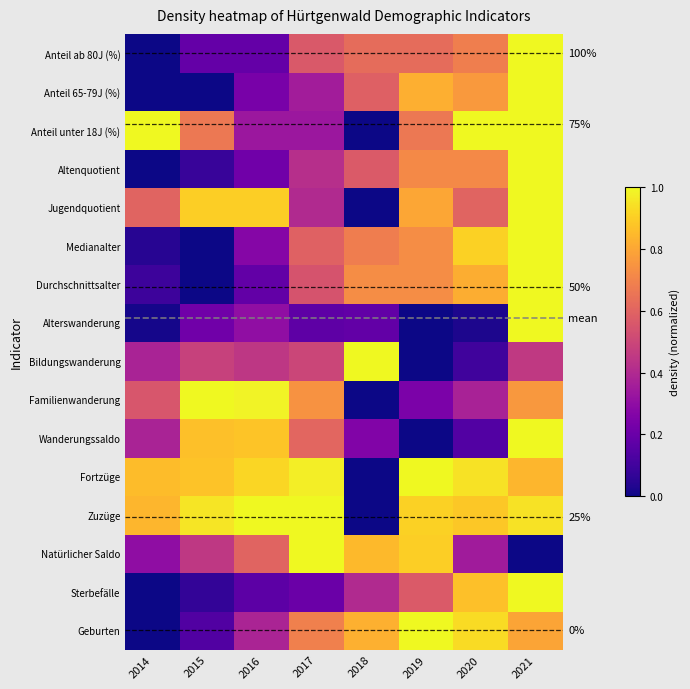

List the labels in order of Zuzüge value, smallest first.

2018, 2014, 2020, 2019, 2021, 2015, 2016, 2017